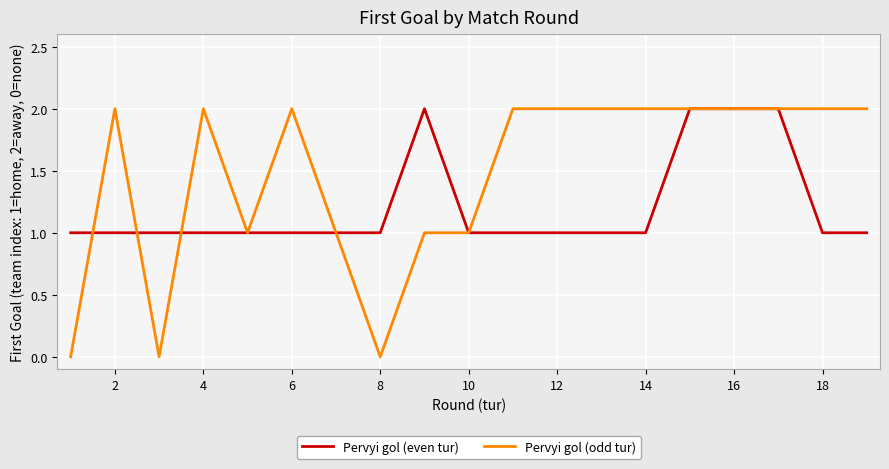

Rank the series by their average value, from lowest to highest.

Pervyi gol (even tur), Pervyi gol (odd tur)